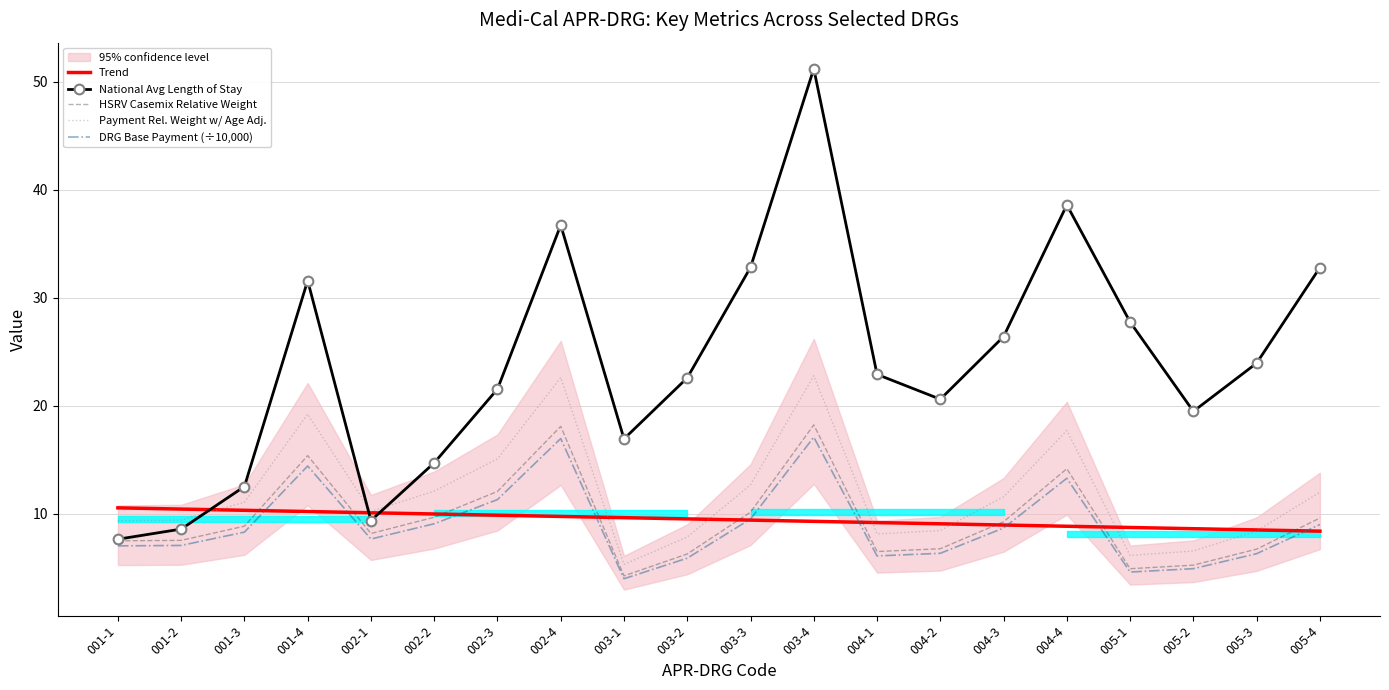

At which label does HSRV Casemix Relative Weight reach its peak?

003-4